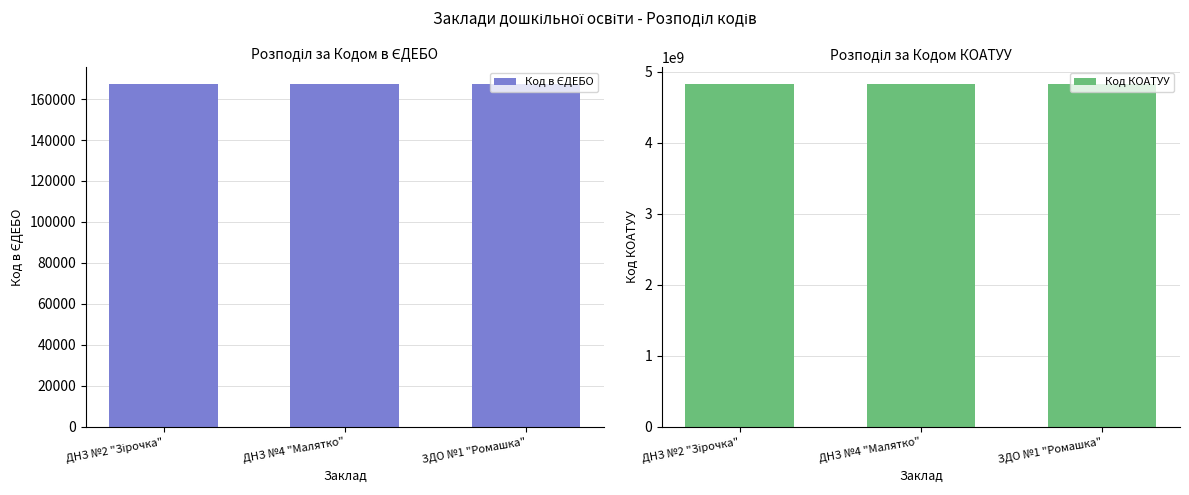

Are the bars grouped side by side (vs. stacked)?

Yes